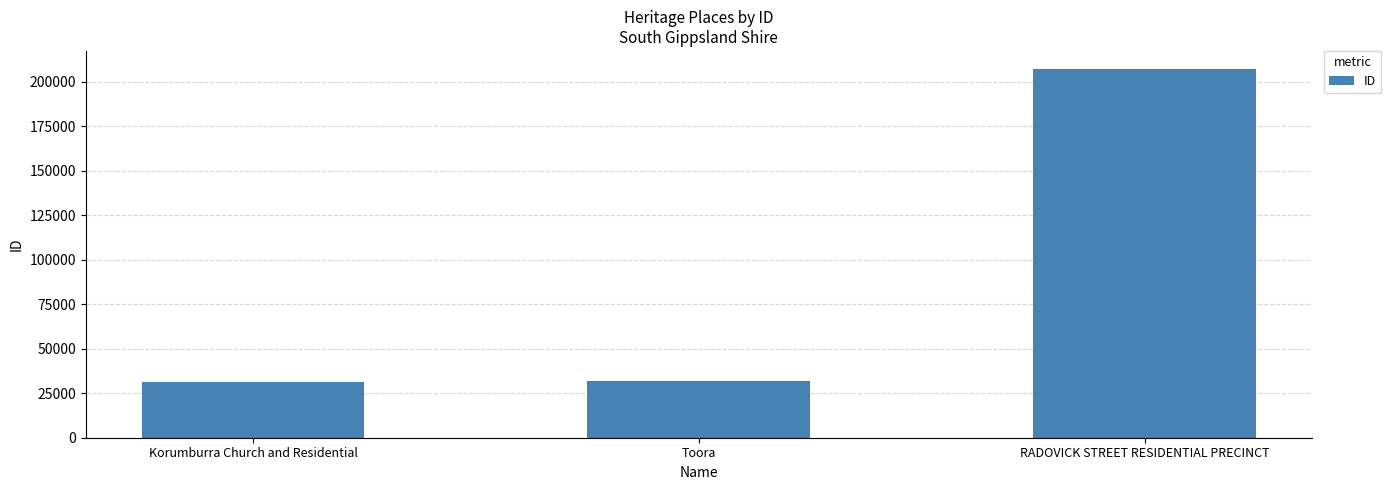

Does the chart contain stacked bars?

No